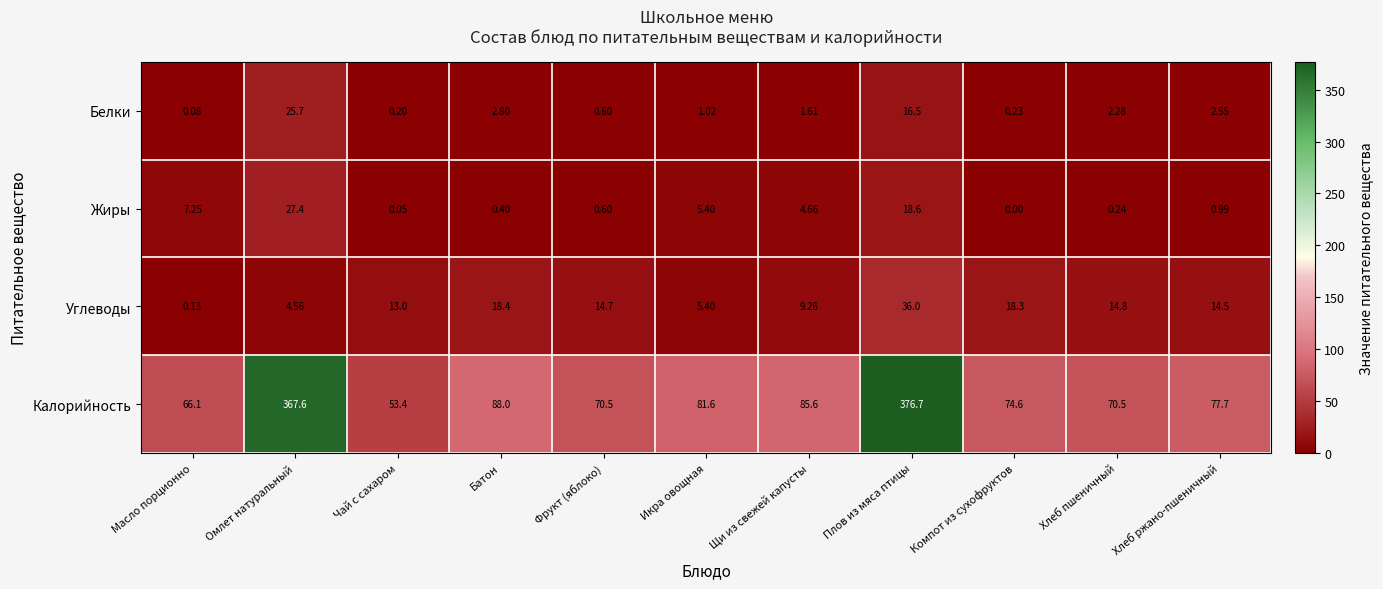

Between Икра овощная and Хлеб пшеничный, which series saw the biggest shift?

Калорийность